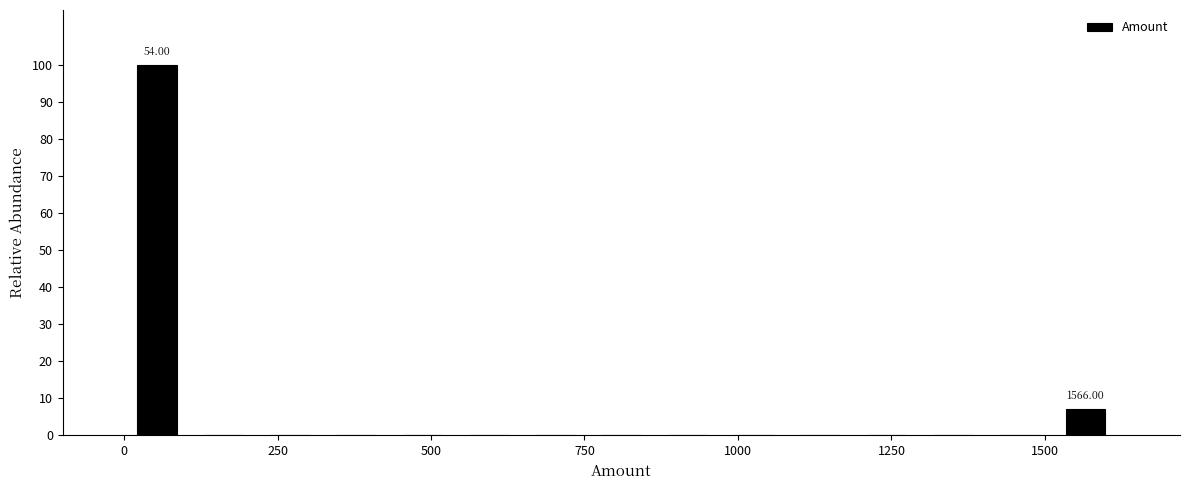

Around what value on the x-axis is the tallest bar? Give the approximate position of its centre, as read against the axis.

50